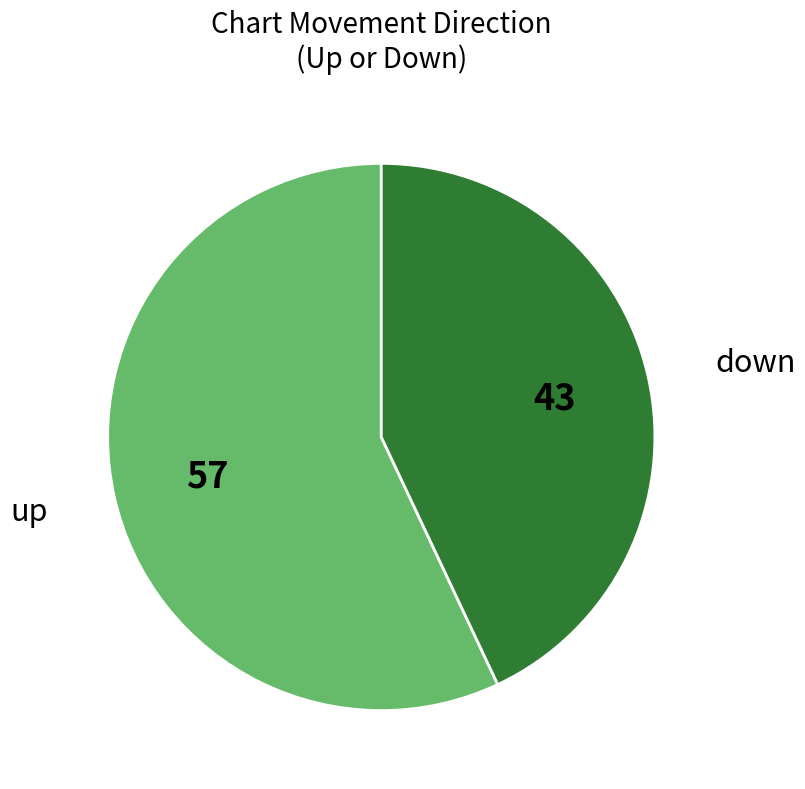

Is there a majority slice in this chart?

Yes